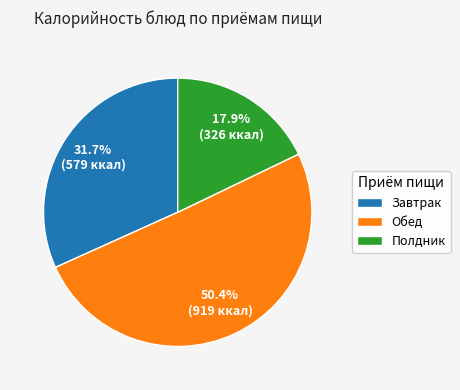

What is the largest slice in the pie chart?

Обед